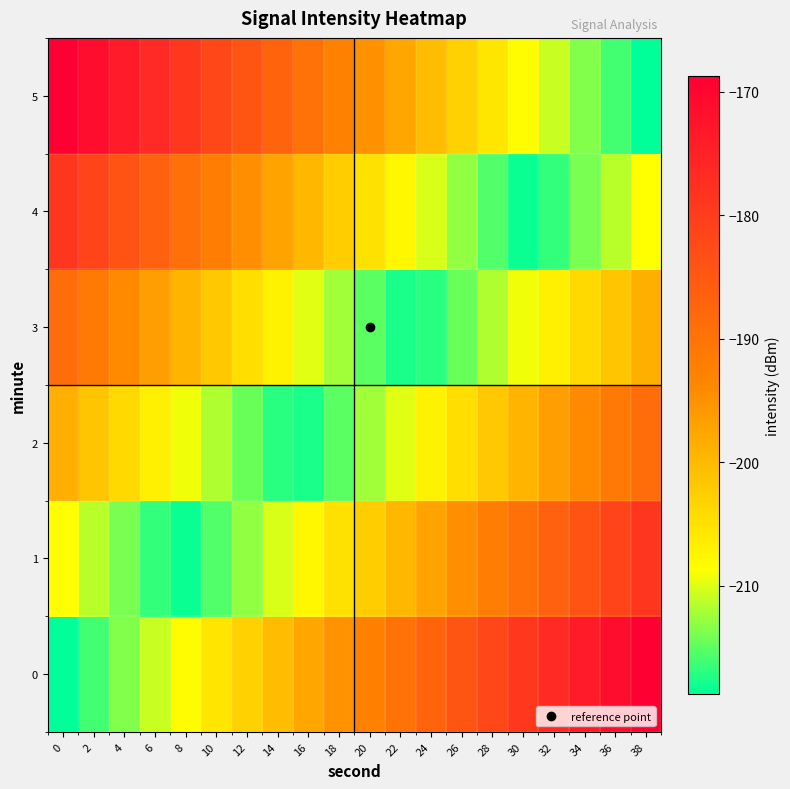

What is the spread (max minus min) of values at 16?

27.9